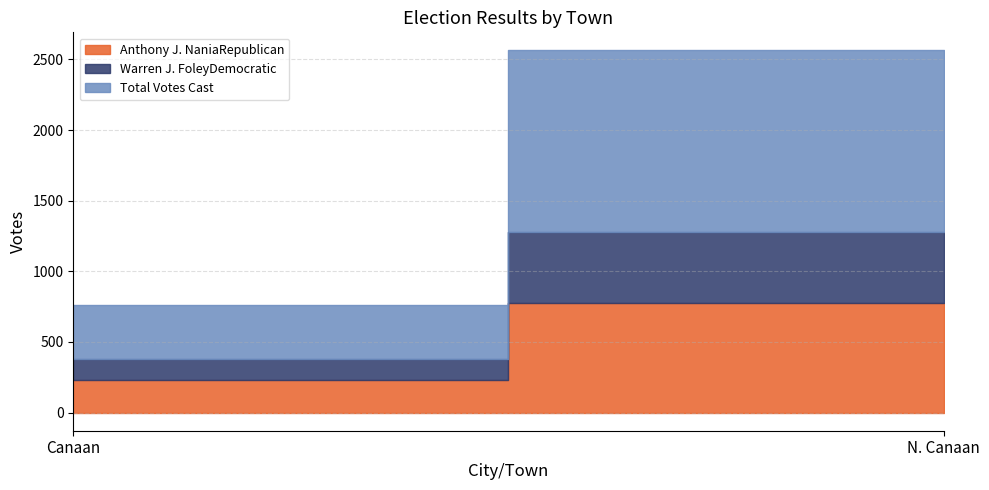

What are all the series names shown in the legend?

Anthony J. NaniaRepublican, Warren J. FoleyDemocratic, Total Votes Cast